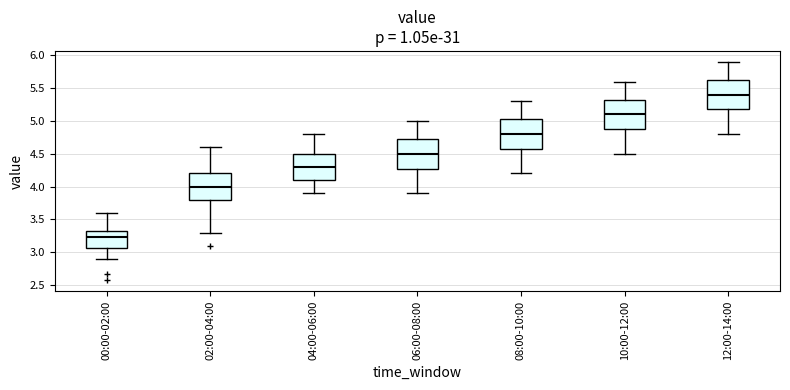

Reading left to right, transcribe this box plot: for each box, give where its median line is, the range the box spans, and where its two whiskers end, as read against the y-axis. The values are not printed on the chart, so give them approximately, as read against the axis.

00:00-02:00: median 3.25, box 3.05 to 3.30, whiskers 2.90 to 3.60
02:00-04:00: median 4.00, box 3.80 to 4.20, whiskers 3.30 to 4.60
04:00-06:00: median 4.30, box 4.10 to 4.50, whiskers 3.90 to 4.80
06:00-08:00: median 4.50, box 4.30 to 4.75, whiskers 3.90 to 5.00
08:00-10:00: median 4.80, box 4.60 to 5.05, whiskers 4.20 to 5.30
10:00-12:00: median 5.10, box 4.90 to 5.35, whiskers 4.50 to 5.60
12:00-14:00: median 5.40, box 5.20 to 5.65, whiskers 4.80 to 5.90